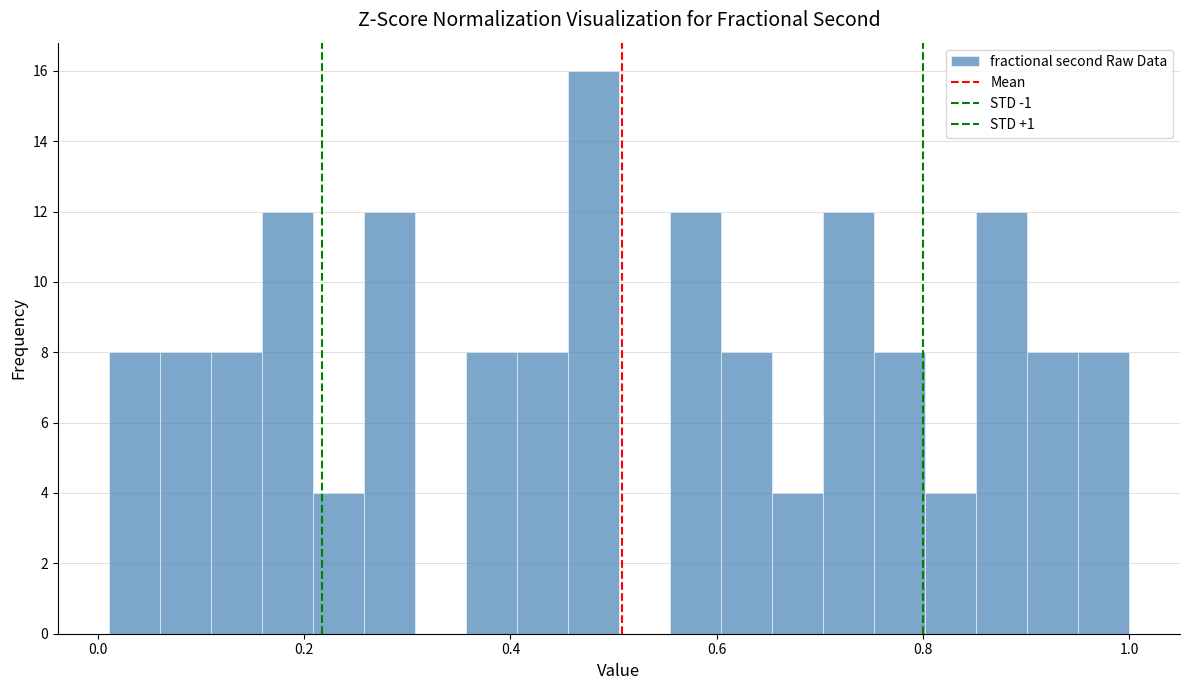

Around what value on the x-axis is the tallest bar? Give the approximate position of its centre, as read against the axis.

0.48